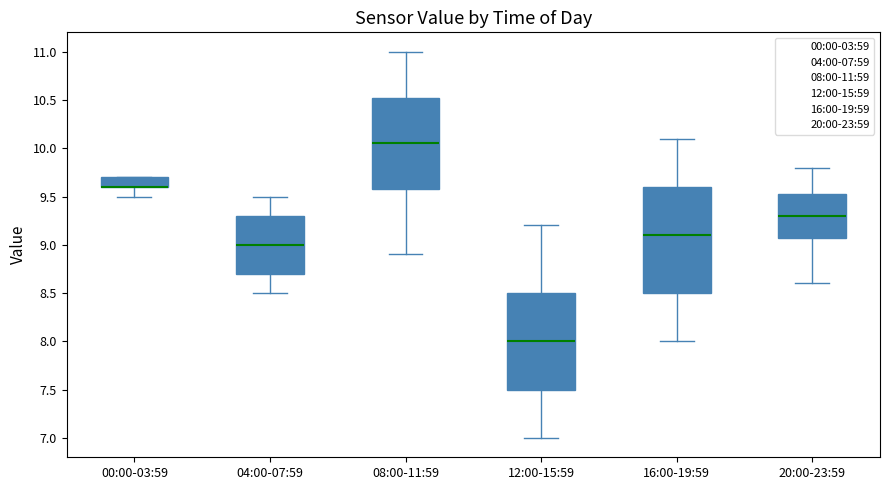

Reading left to right, transcribe this box plot: for each box, give where its median line is, the range the box spans, and where its two whiskers end, as read against the y-axis. The values are not printed on the chart, so give them approximately, as read against the axis.

00:00-03:59: median 9.60 (drawn on the box's lower edge), box 9.60 to 9.70, whiskers 9.50 to 9.70
04:00-07:59: median 9.00, box 8.70 to 9.30, whiskers 8.50 to 9.50
08:00-11:59: median 10.05, box 9.60 to 10.55, whiskers 8.90 to 11.00
12:00-15:59: median 8.00, box 7.50 to 8.50, whiskers 7.00 to 9.20
16:00-19:59: median 9.10, box 8.50 to 9.60, whiskers 8.00 to 10.10
20:00-23:59: median 9.30, box 9.10 to 9.55, whiskers 8.60 to 9.80